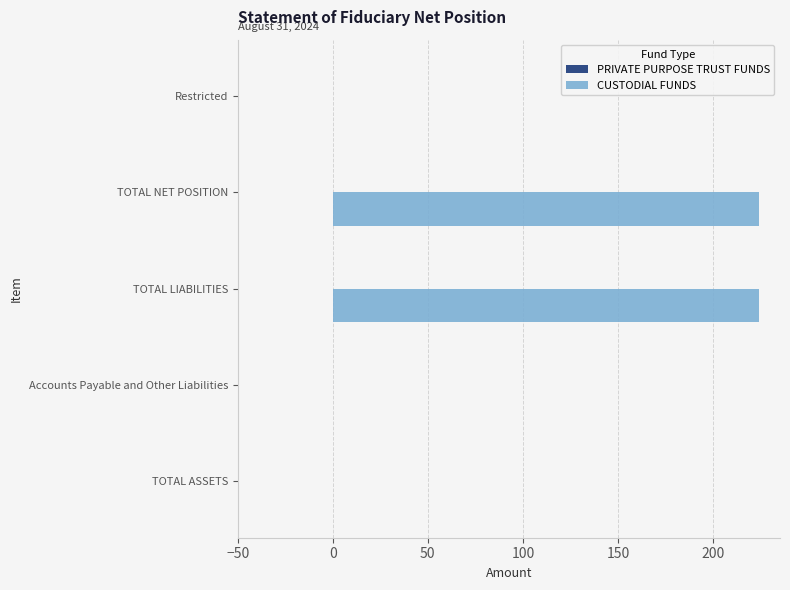

What is the ratio of the value at TOTAL NET POSITION to the value at TOTAL LIABILITIES?

1.0